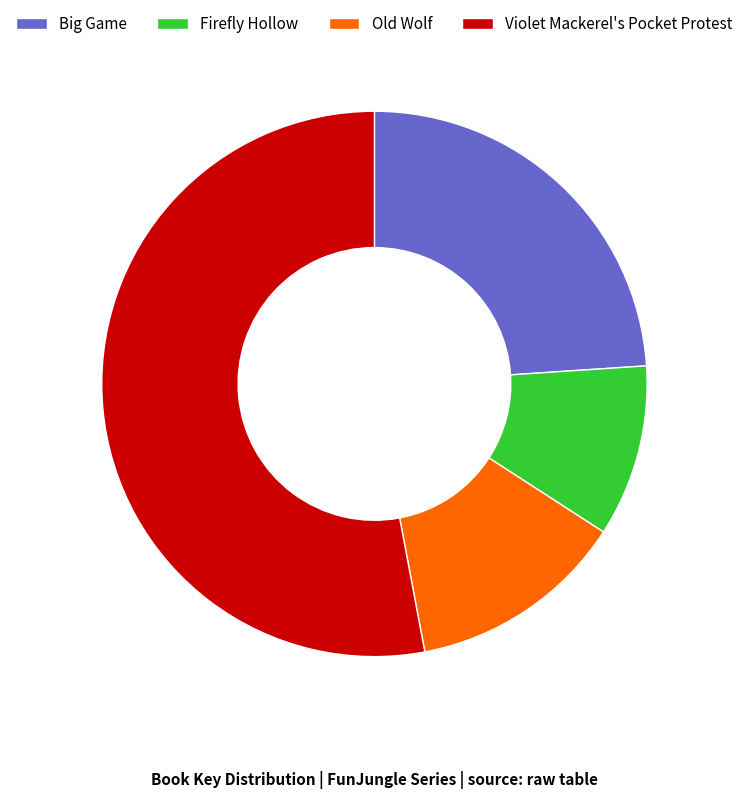

What is the ratio of the value at Violet Mackerel's Pocket Protest to the value at Big Game?

2.2